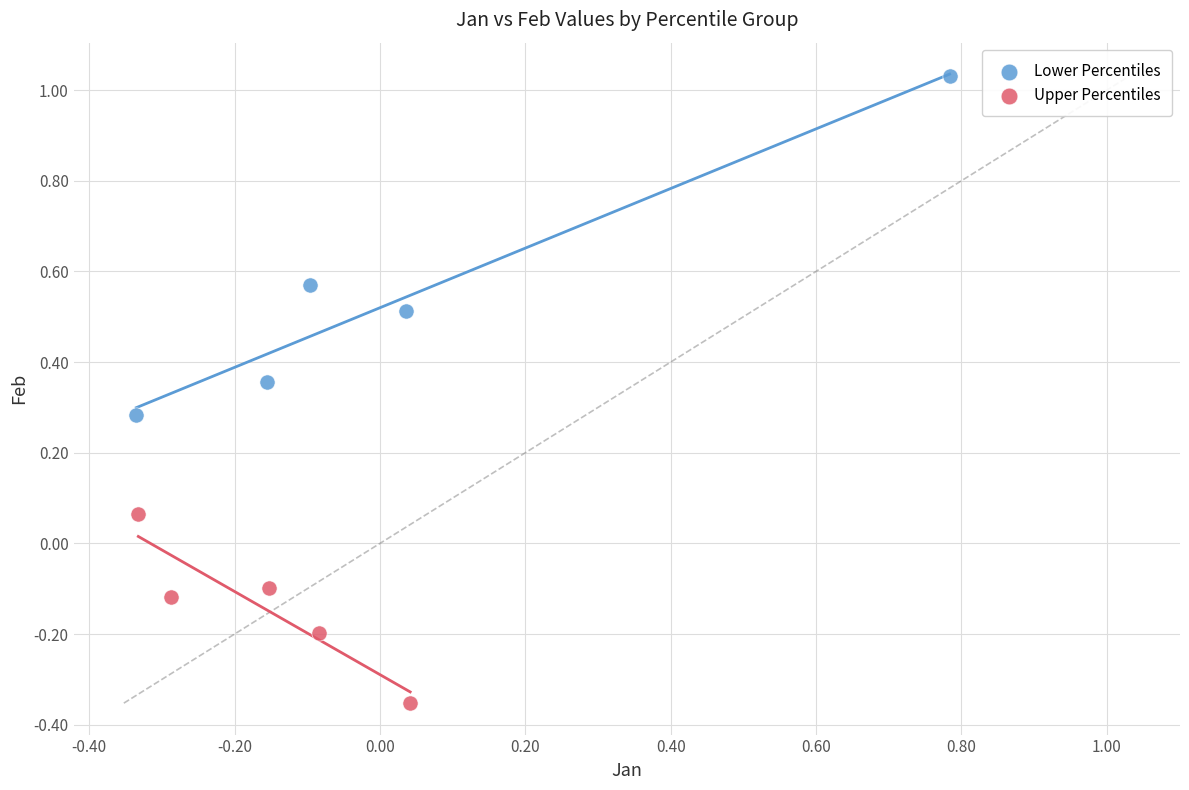

Which series has the widest spread of Y values?

Lower Percentiles